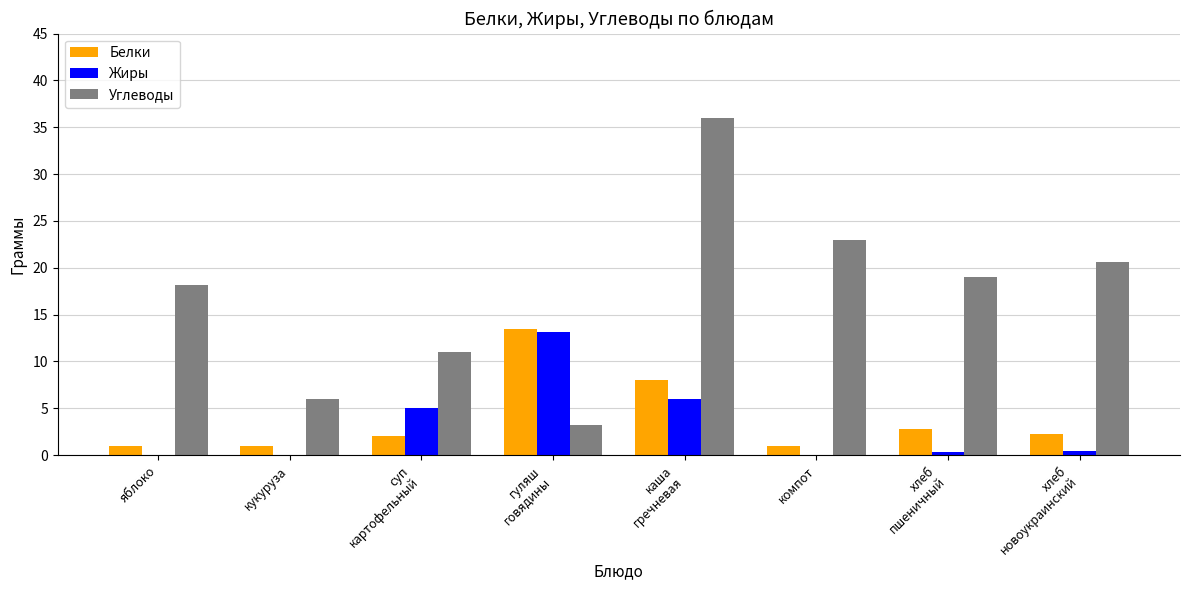

The Углеводы series shows 6.0 at кукуруза. True or false?

True